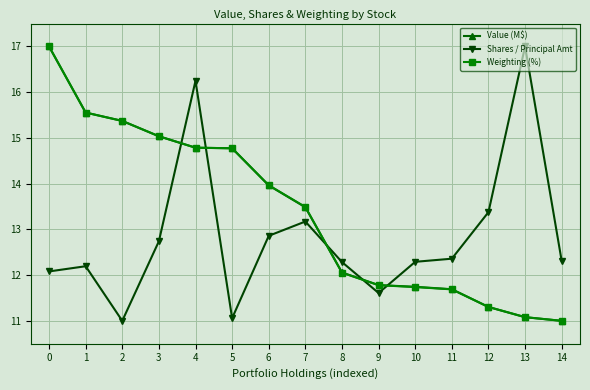

What is the difference between the maximum and minimum values in the Weighting (%) series?

6.0